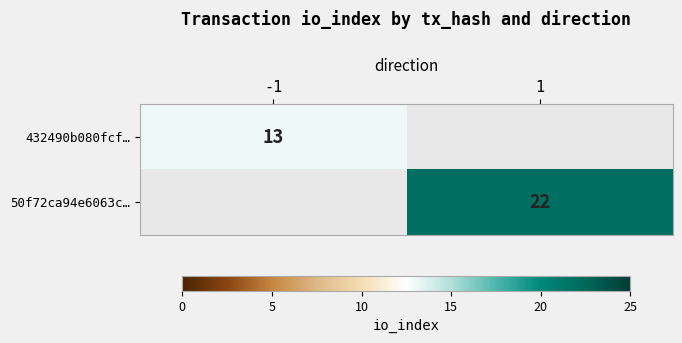

The value of 432490b080fcf… at -1 is 13. True or false?

True